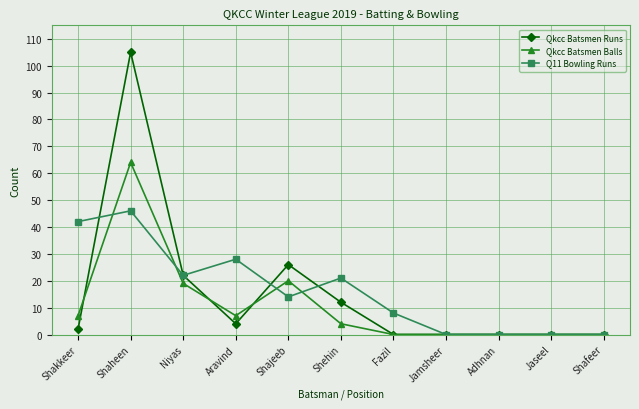

What is the difference between the maximum and minimum values in the Qkcc Batsmen Runs series?

105